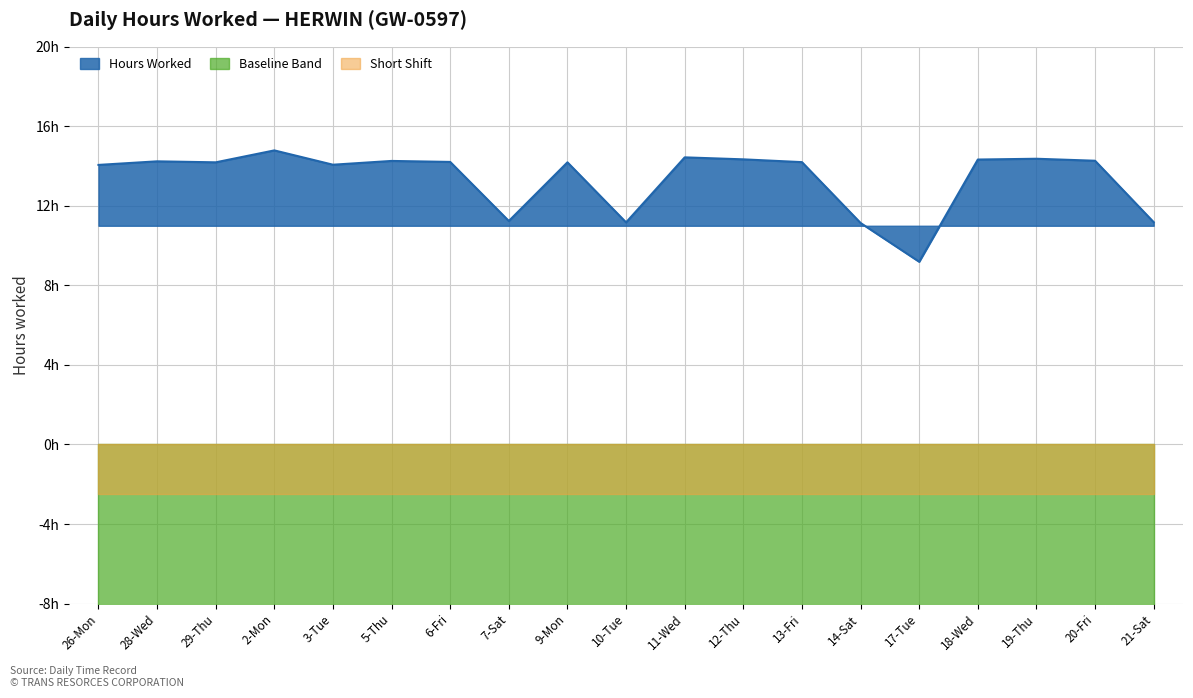

List the labels in order of value, smallest first.

17-Tue, 14-Sat, 10-Tue, 21-Sat, 7-Sat, 26-Mon, 3-Tue, 29-Thu, 9-Mon, 13-Fri, 6-Fri, 28-Wed, 5-Thu, 20-Fri, 18-Wed, 12-Thu, 19-Thu, 11-Wed, 2-Mon